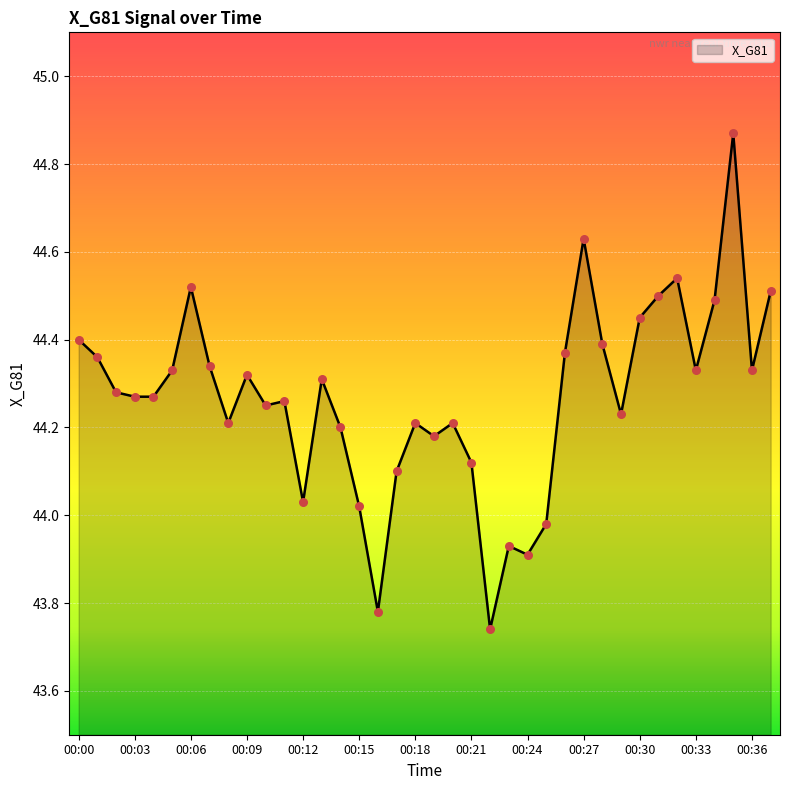

What is the difference between the maximum and minimum values?

1.1